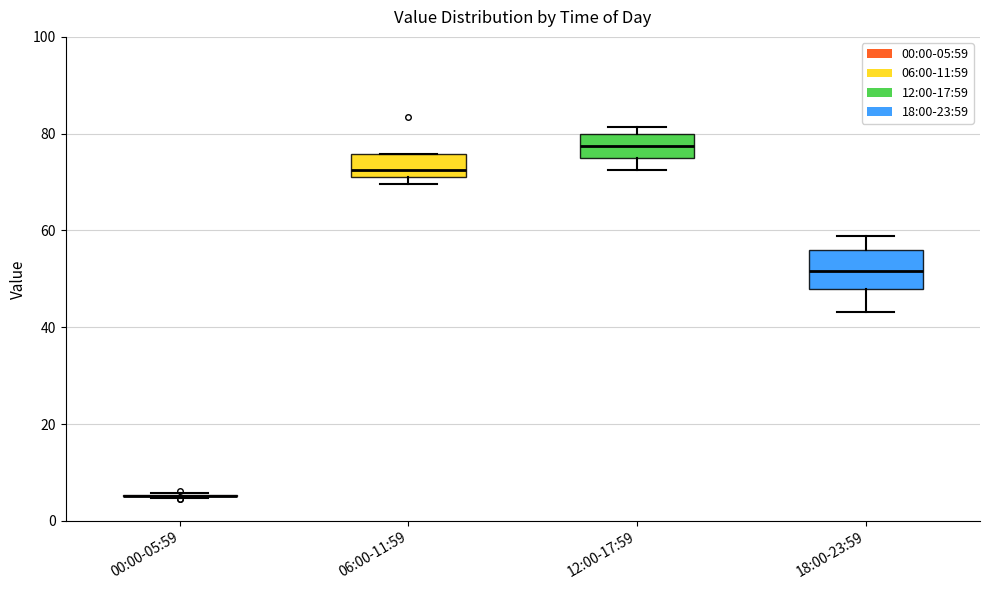

Reading left to right, read every box against the y-axis: the position of its median line, the range the box covers, and the ends of its whiskers. The values are not printed on the chart, so give them approximately, as read against the axis.

00:00-05:59: box collapsed to a line at 6, whiskers 4 to 6
06:00-11:59: median 72 (just above the box's lower edge), box 72 to 76, whiskers 70 to 76
12:00-17:59: median 78, box 76 to 80, whiskers 72 to 82
18:00-23:59: median 52, box 48 to 56, whiskers 44 to 58